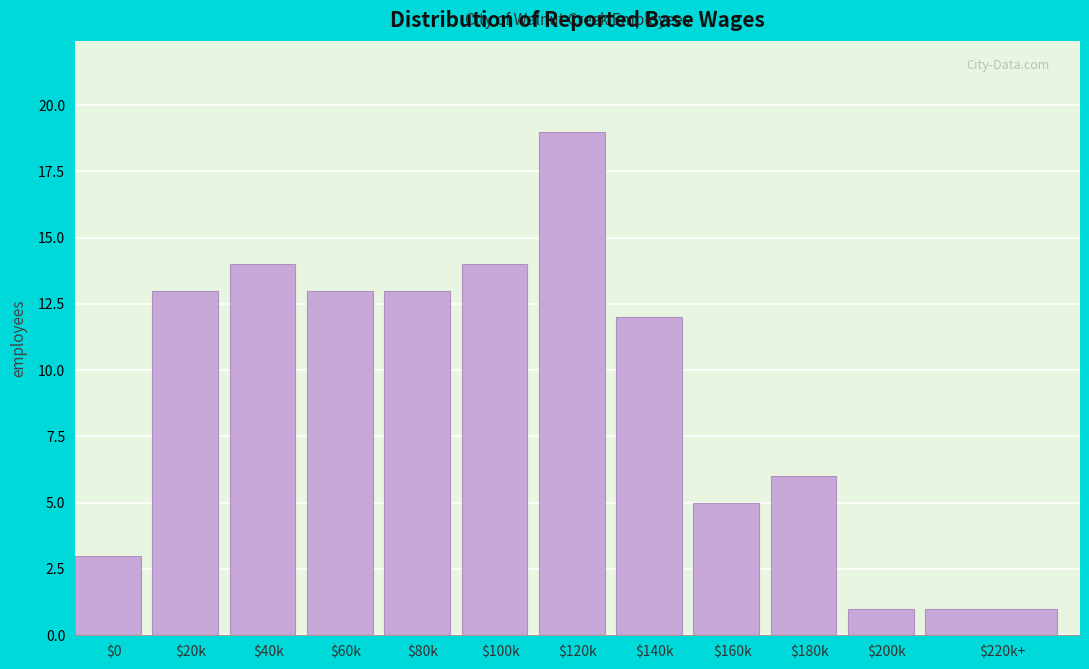

Reading right to left, extract all data points from this chart.

1	1	6	5	12	19	14	13	13	14	13	3